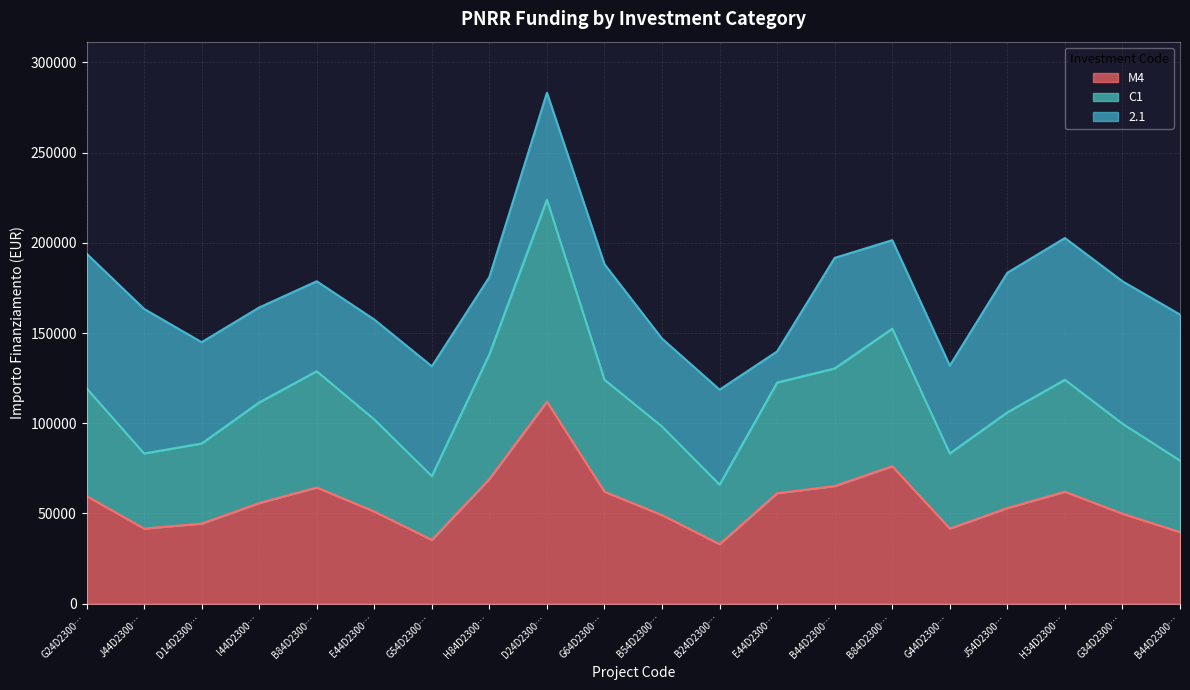

Does the chart display data point markers on the line(s)?

No